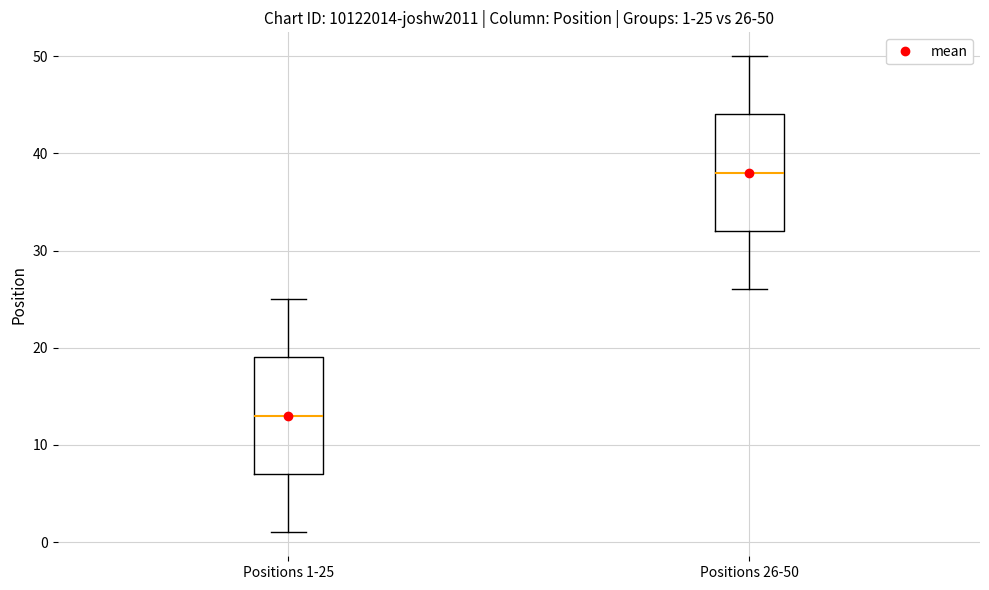

Which box's median line is the lowest?

Positions 1-25